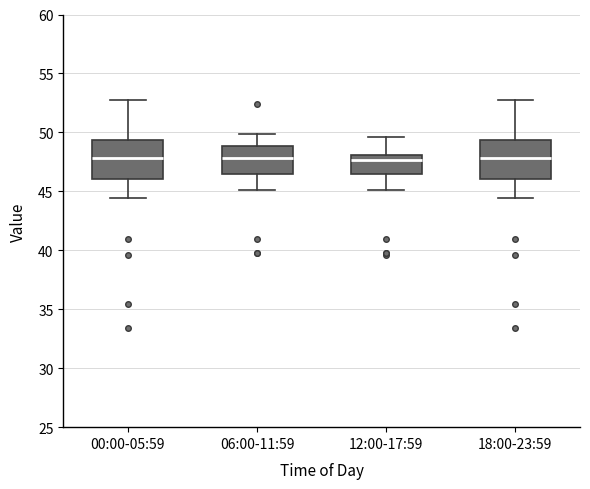

Reading left to right, read every box against the y-axis: the position of its median line, the range the box covers, and the ends of its whiskers. The values are not printed on the chart, so give them approximately, as read against the axis.

00:00-05:59: median 48.0, box 46.0 to 49.5, whiskers 44.5 to 53.0
06:00-11:59: median 48.0, box 46.5 to 49.0, whiskers 45.0 to 50.0
12:00-17:59: median 47.5, box 46.5 to 48.0, whiskers 45.0 to 49.5
18:00-23:59: median 48.0, box 46.0 to 49.5, whiskers 44.5 to 53.0